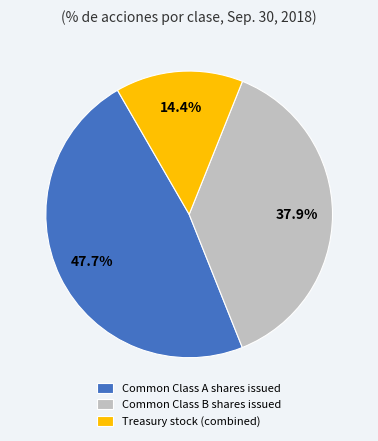

Does Common Class B shares issued represent more than half of the total?

No